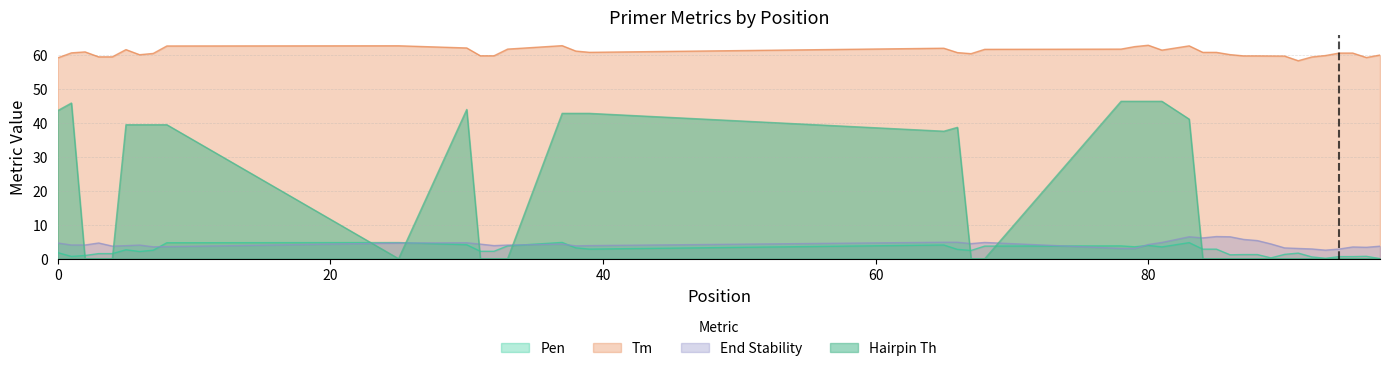

Where is the first local minimum for PRIMER_RIGHT_0_TM?

6